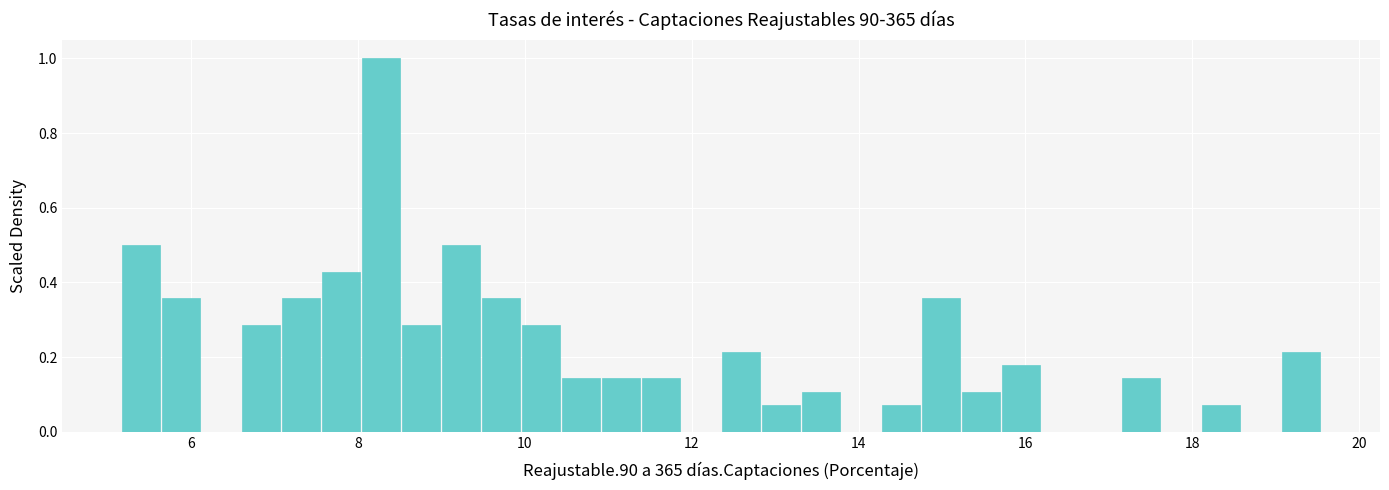

Around what value on the x-axis is the tallest bar? Give the approximate position of its centre, as read against the axis.

8.2